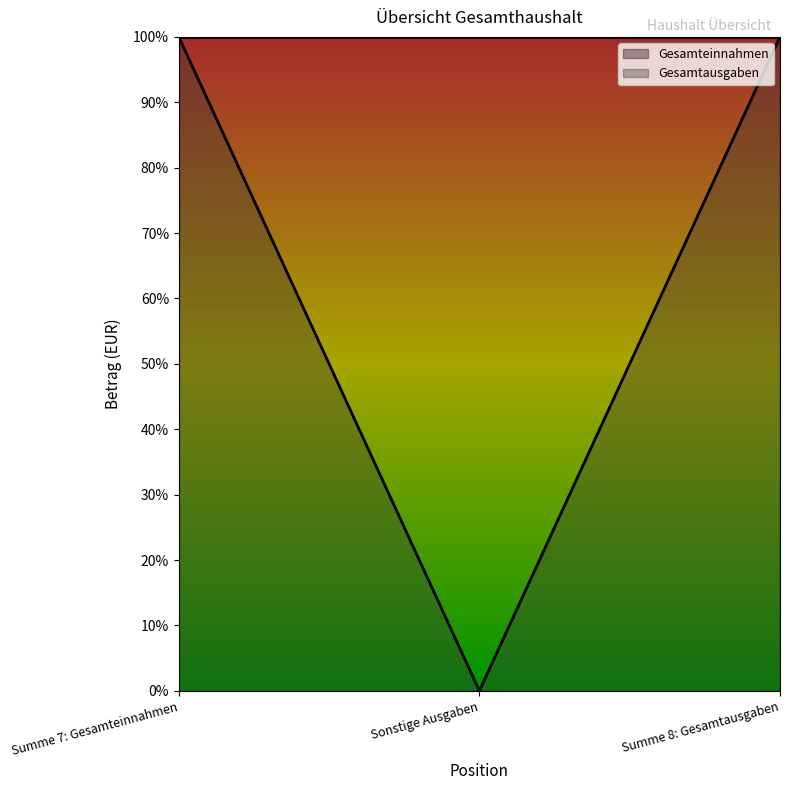

What is the ratio of the value at Summe 7: Gesamteinnahmen to the value at Summe 8: Gesamtausgaben?

1.0